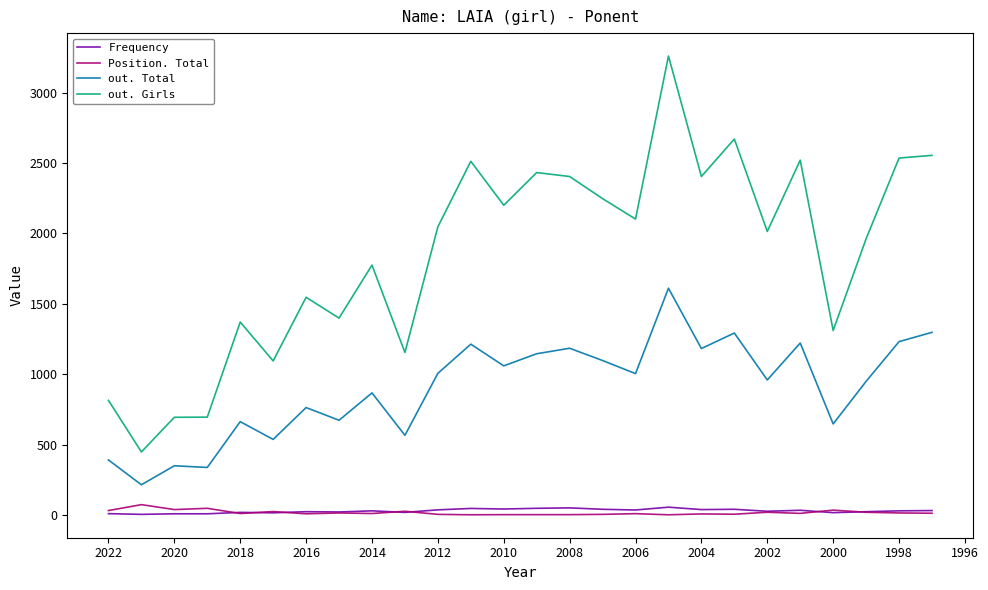

How many categories are shown in the chart?

26